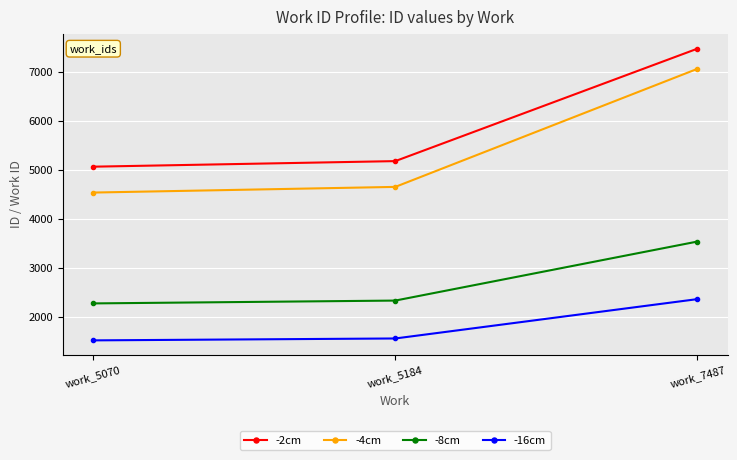

Rank the series by their maximum value, from highest to lowest.

-2cm, -4cm, -8cm, -16cm